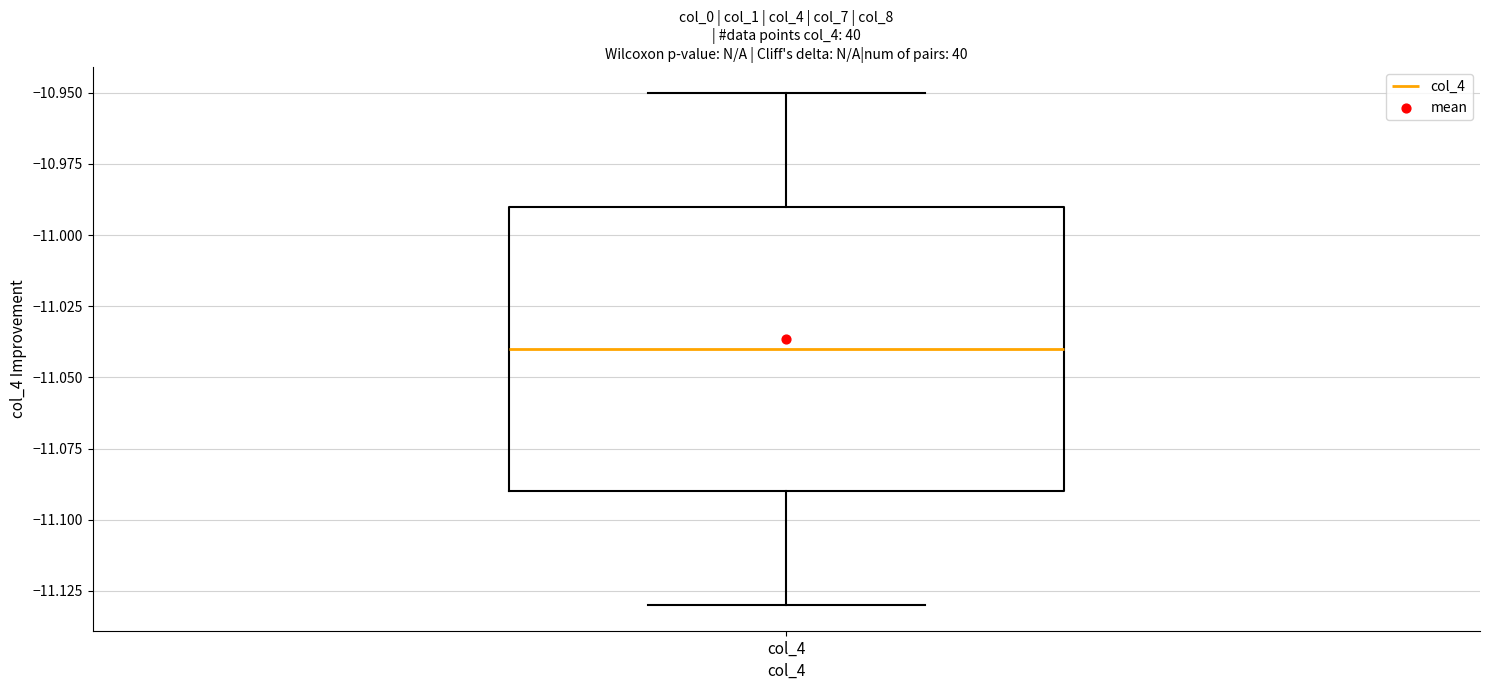

Where does the upper whisker of the box for col_4 end on the y-axis? The values are not printed on the chart, so give them approximately, as read against the axis.

-10.95